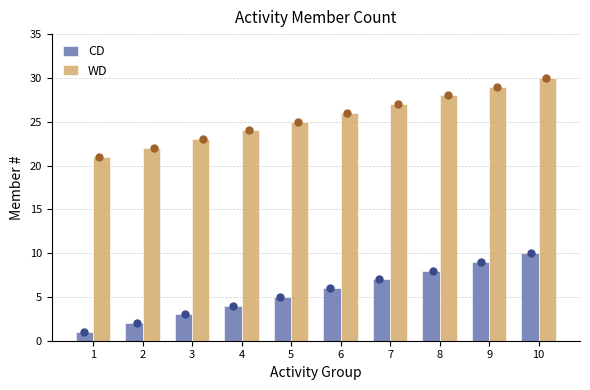

Which series has the largest Y range (max minus min)?

CD